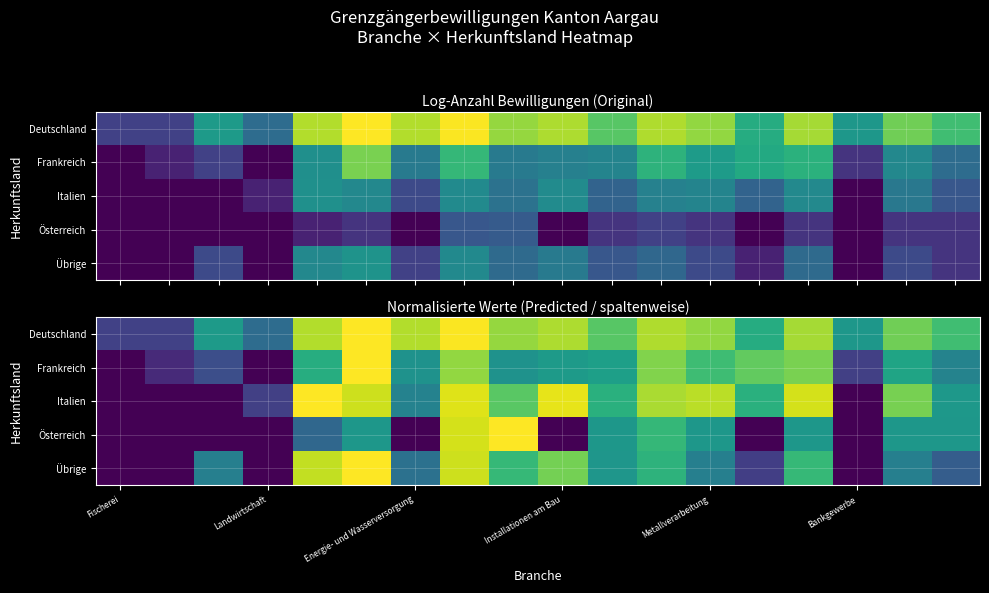

Which series has the largest total across all categories?

Deutschland